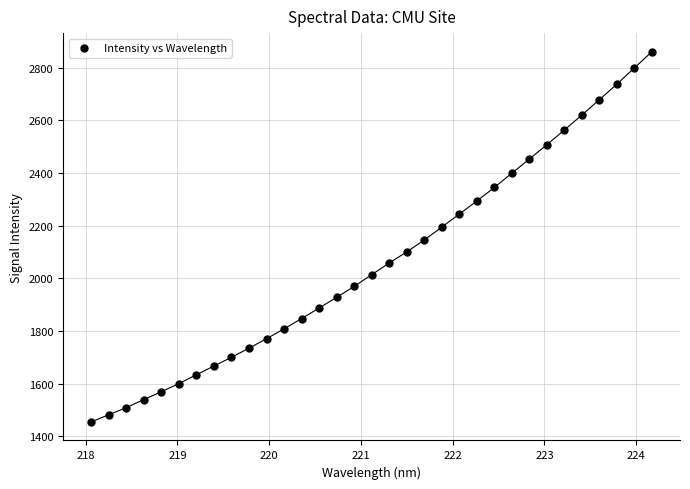

What is the range of Y values (max minus min)?

1406.9